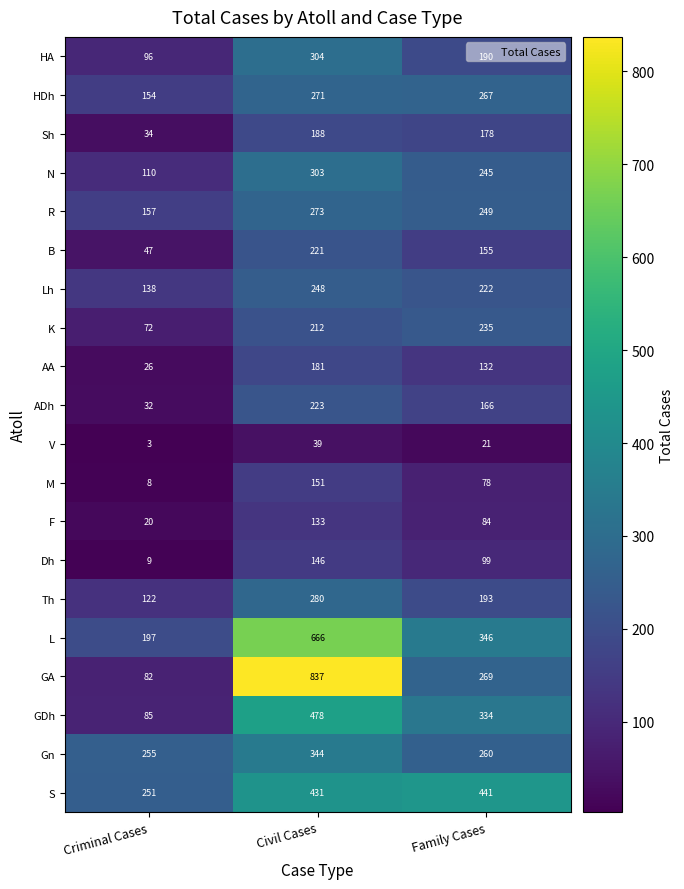

Between Civil Cases and Family Cases, which series saw the biggest shift?

GA